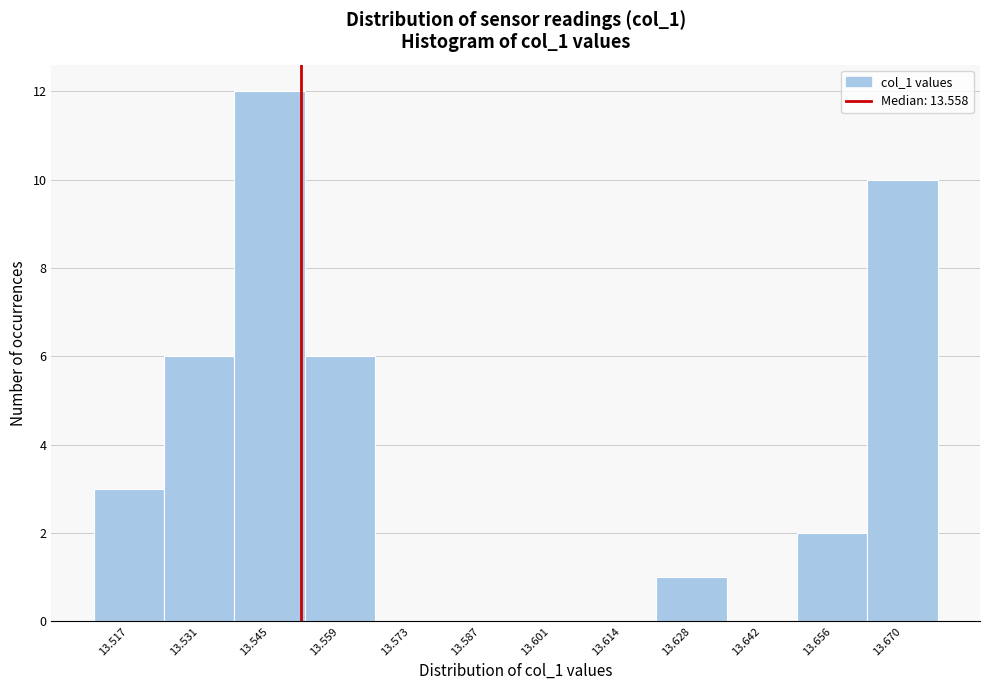

Reading right to left, extract all data points from this chart.

13.670=10	13.656=2	13.642=0	13.628=1	13.614=0	13.601=0	13.587=0	13.573=0	13.559=6	13.545=12	13.531=6	13.517=3